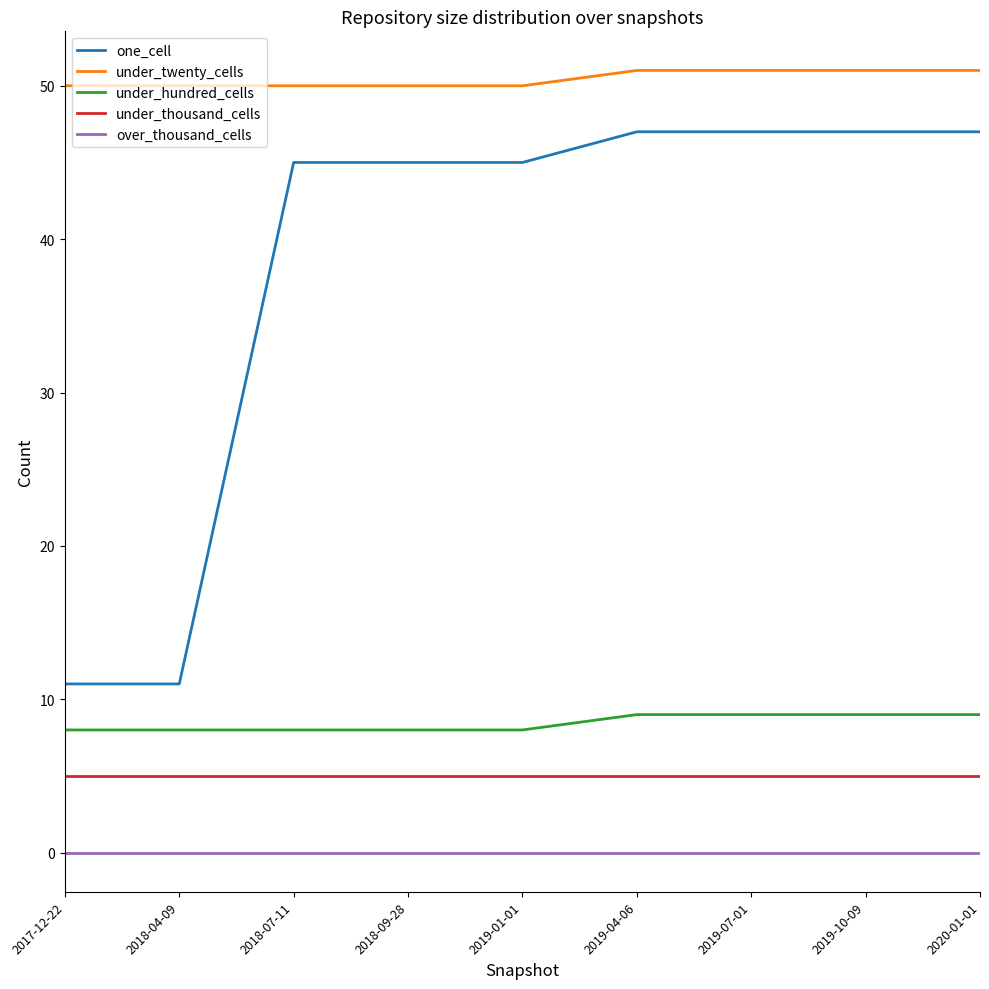

What position from the right is 2019-01-01?

5